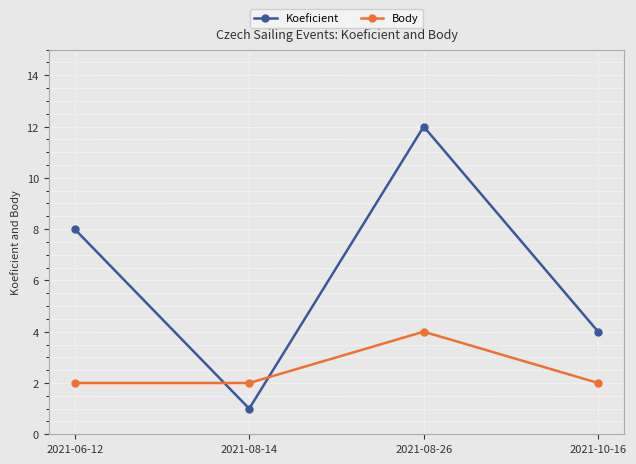

What is the label of the 2nd point from the right?

2021-08-26